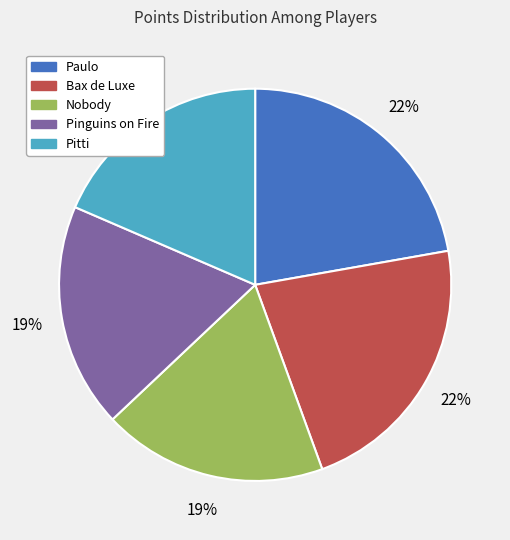

Does any single category account for the majority?

No